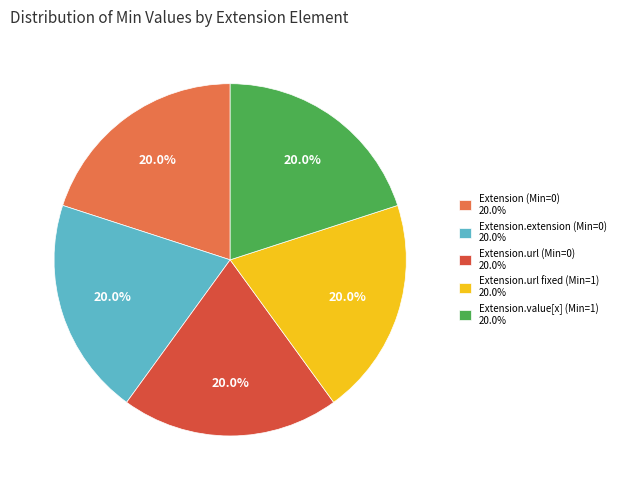

Does Extension (Min=0) 20.0% represent more than half of the total?

No